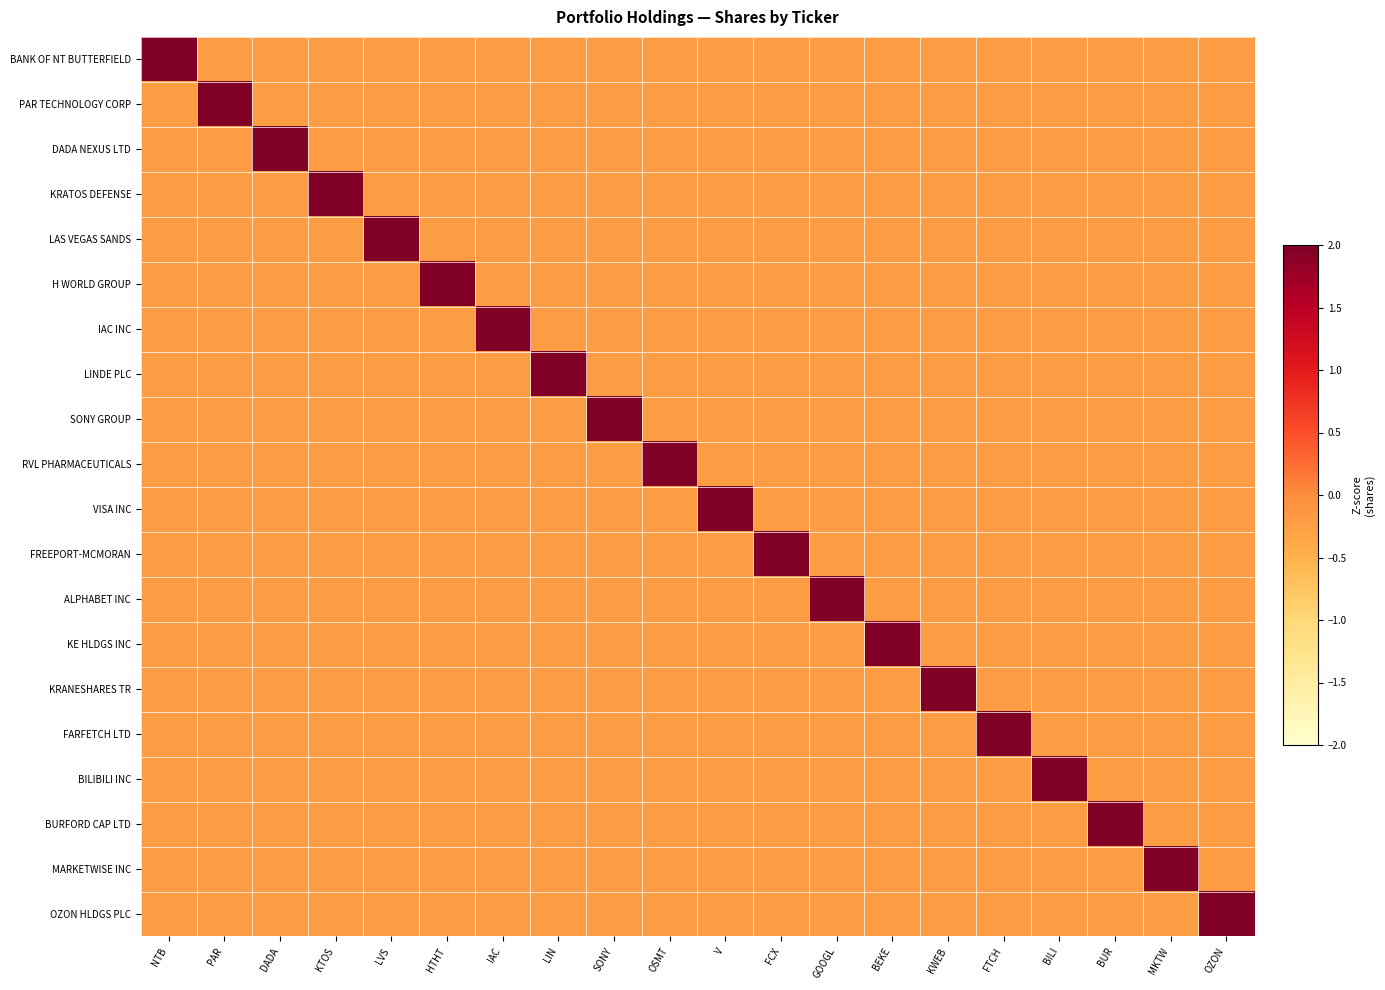

Which category has the highest value across all series?

DADA